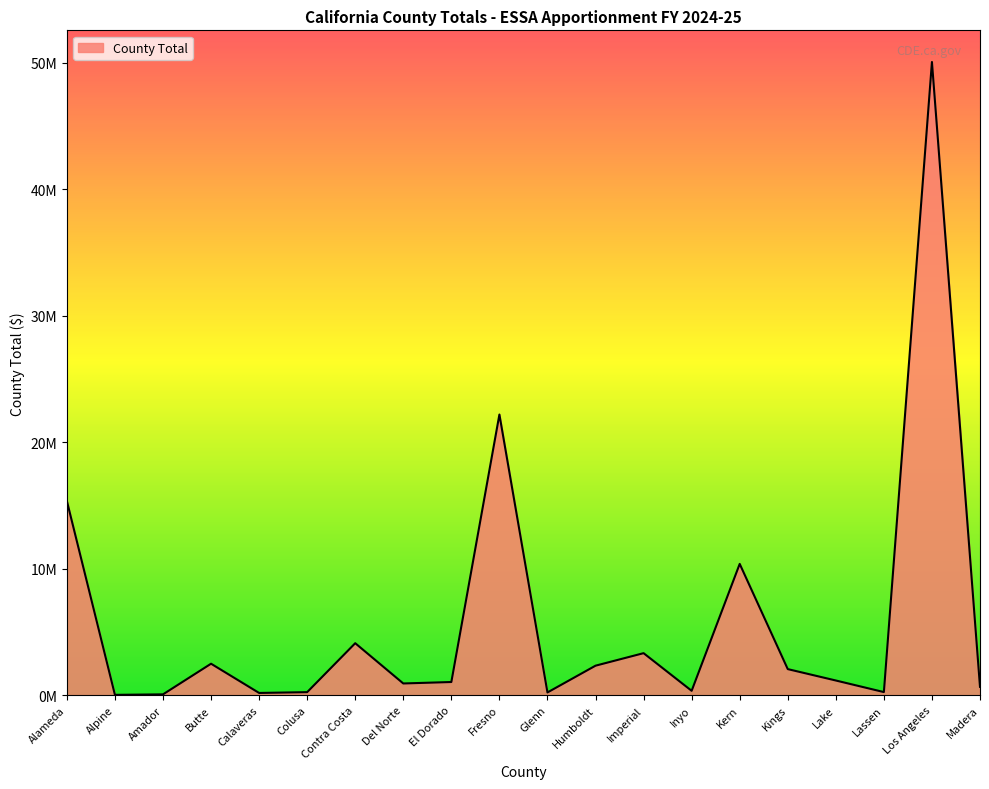

What is the label of the 15th point from the right?

Colusa